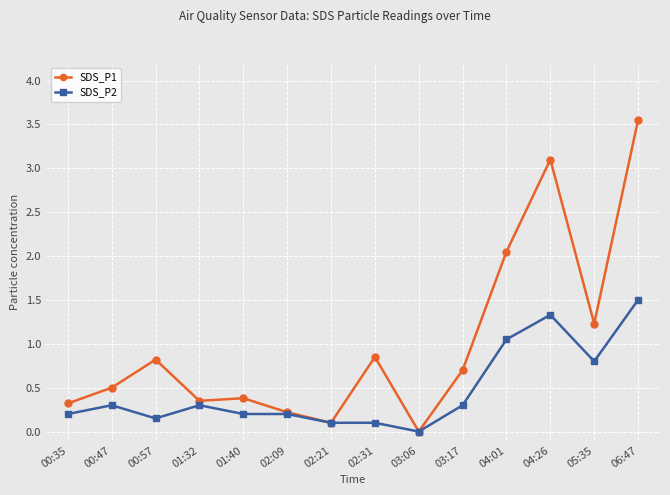

True or false: SDS_P1 has more than 1 points higher than both neighbors.

True